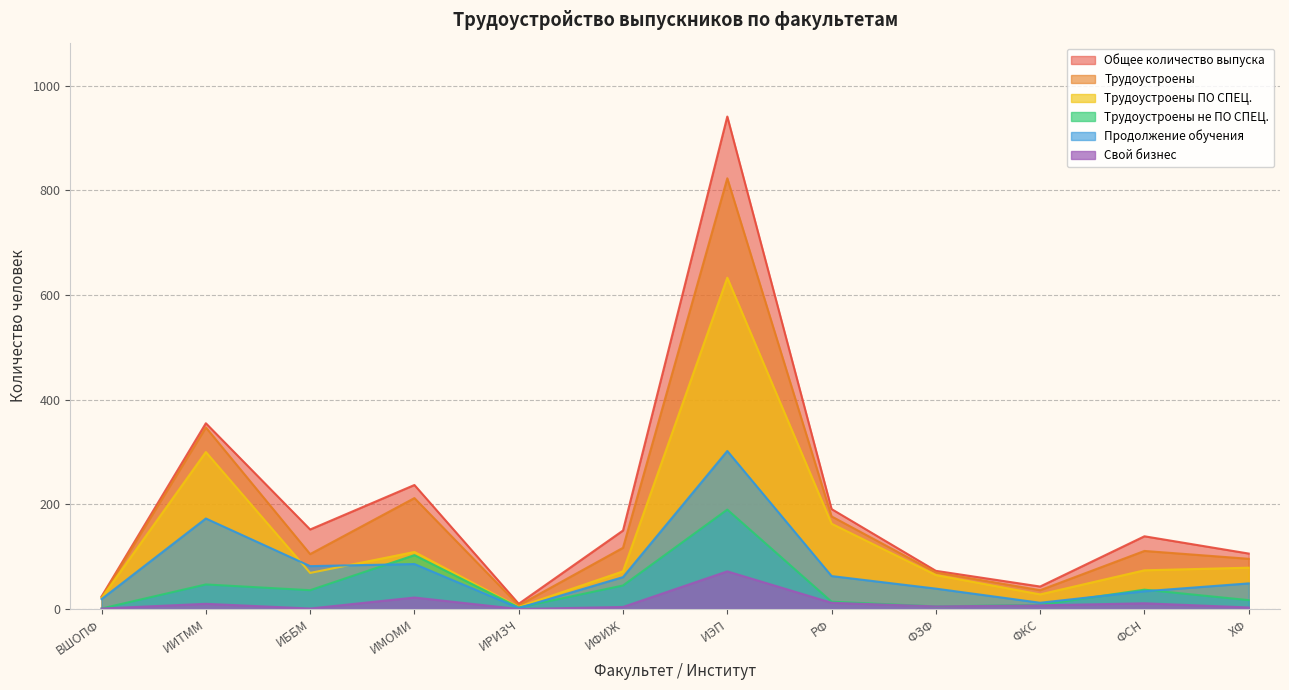

What is the difference between the maximum and second lowest values in the Трудоустроены ПО СПЕЦ. series?

612